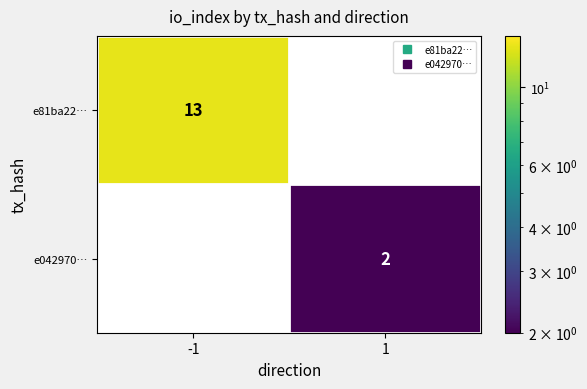

The value of e81ba22… at 1 is 0. True or false?

True